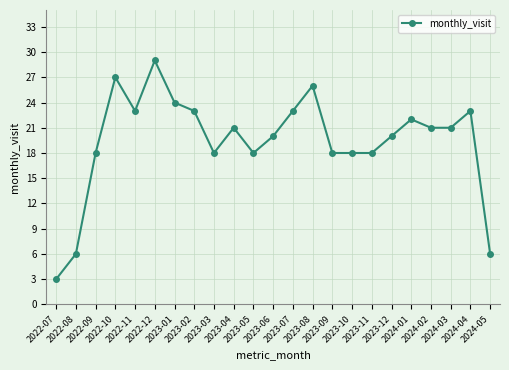

How many series are shown in this chart?

1